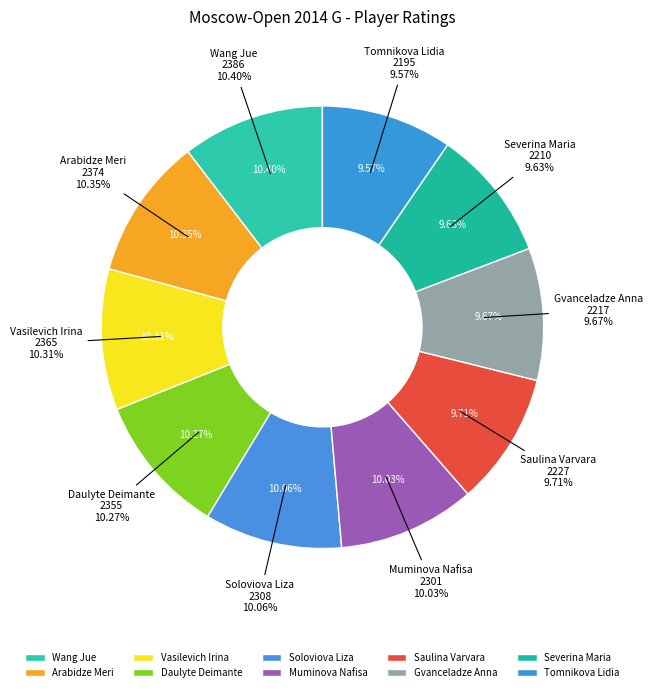

To the nearest percent, what is the combined percentage of Gvanceladze Anna and Vasilevich Irina?

20%